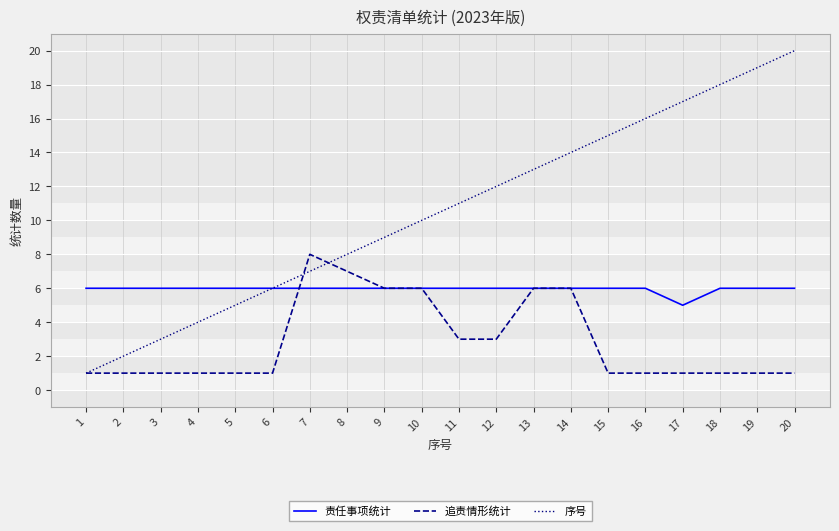

What is the spread (max minus min) of values at 2?

5